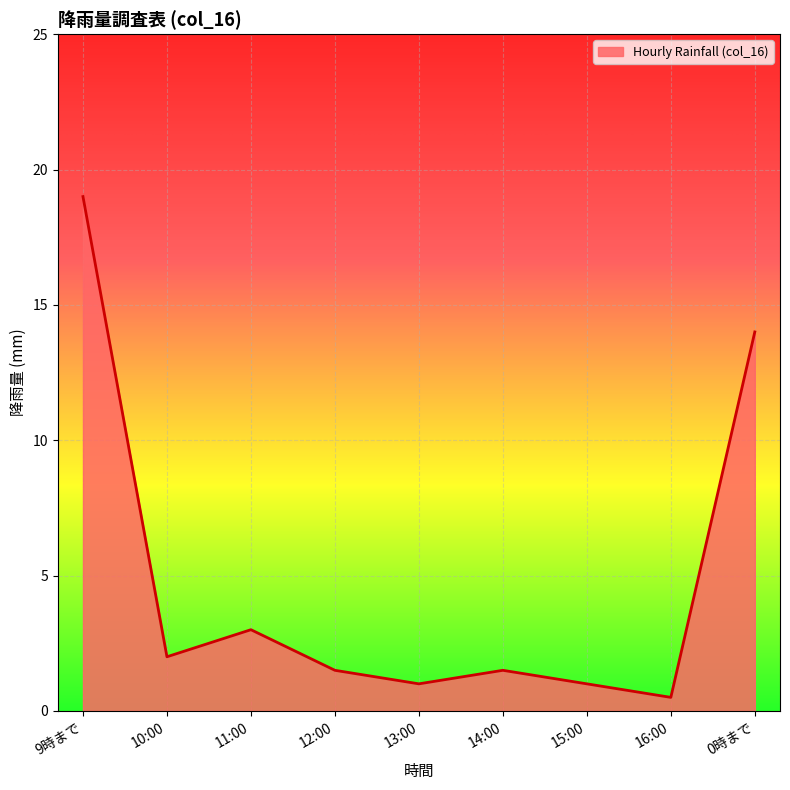

What is the difference between the maximum and minimum values?

18.5